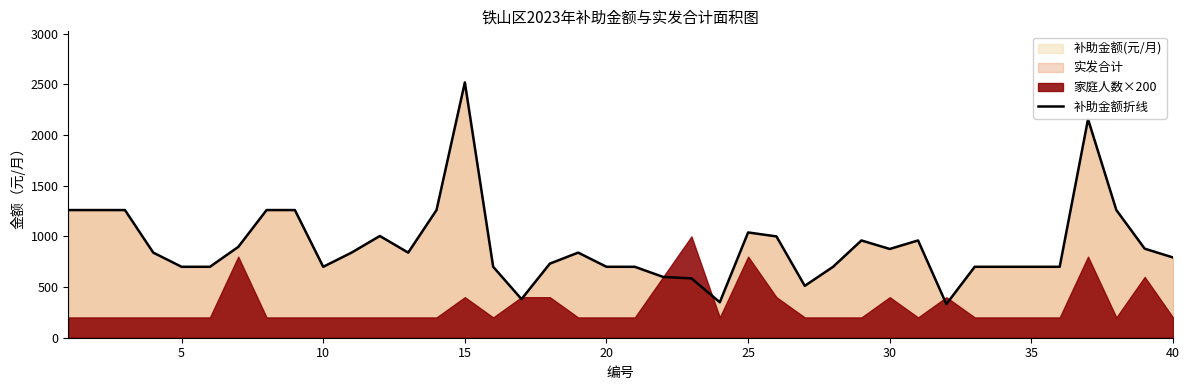

What is the minimum value for 补助金额折线?

332